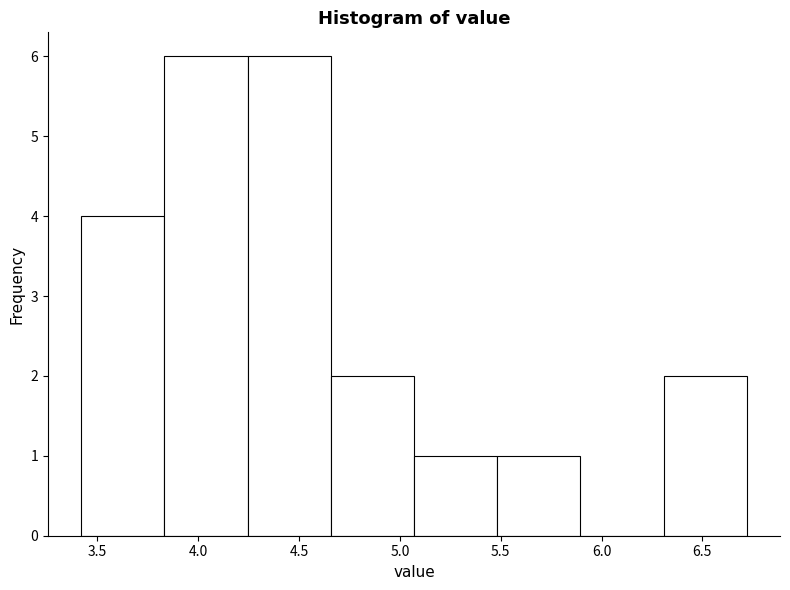

Reading left to right, transcribe this chart: for each bar, give the range it covers on the x-axis and its height. Neither the bar edges nor the heights are printed on the chart, so give them approximately, as read against the axes.

3.40 to 3.85: 4
3.85 to 4.25: 6
4.25 to 4.65: 6
4.65 to 5.05: 2
5.05 to 5.50: 1
5.50 to 5.90: 1
5.90 to 6.30: 0
6.30 to 6.70: 2